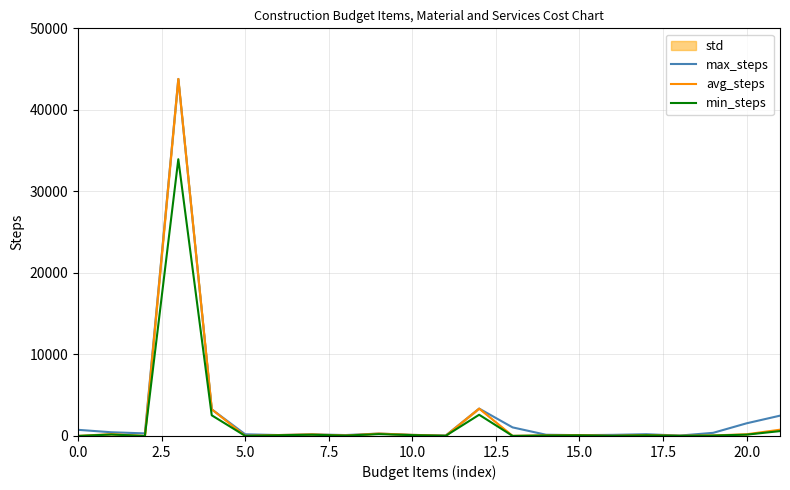

Rank the series at 11 from highest to lowest value.

max_steps, avg_steps, min_steps